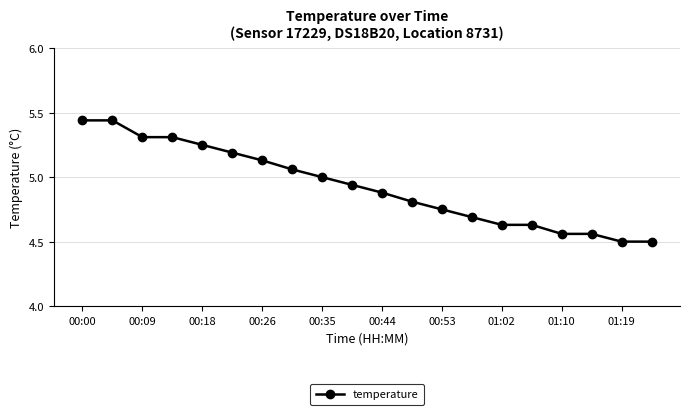

What is the smallest value displayed?

4.5